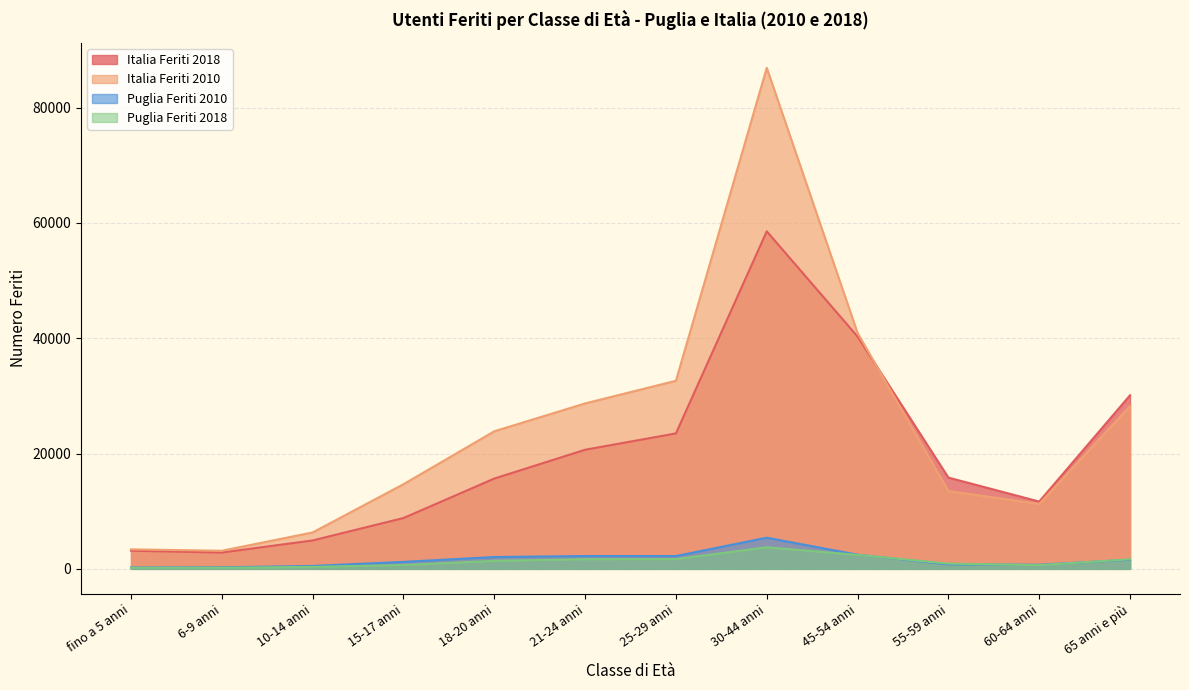

List the labels in order of Puglia Feriti 2010 value, smallest first.

fino a 5 anni, 6-9 anni, 10-14 anni, 60-64 anni, 55-59 anni, 15-17 anni, 65 anni e più, 18-20 anni, 21-24 anni, 25-29 anni, 45-54 anni, 30-44 anni